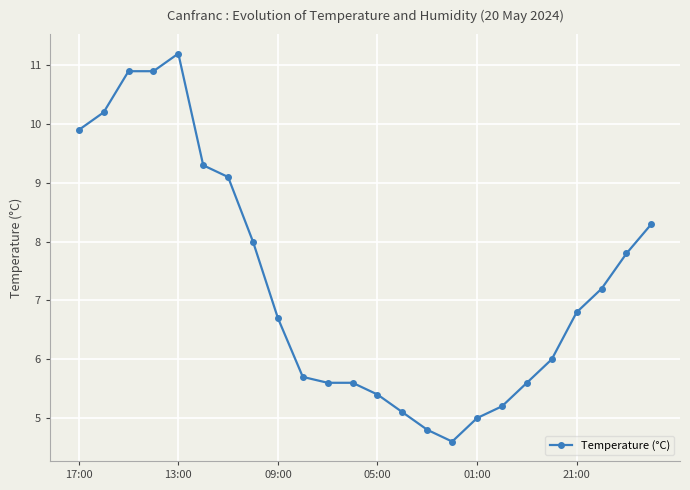

What is the greatest value displayed?

11.2